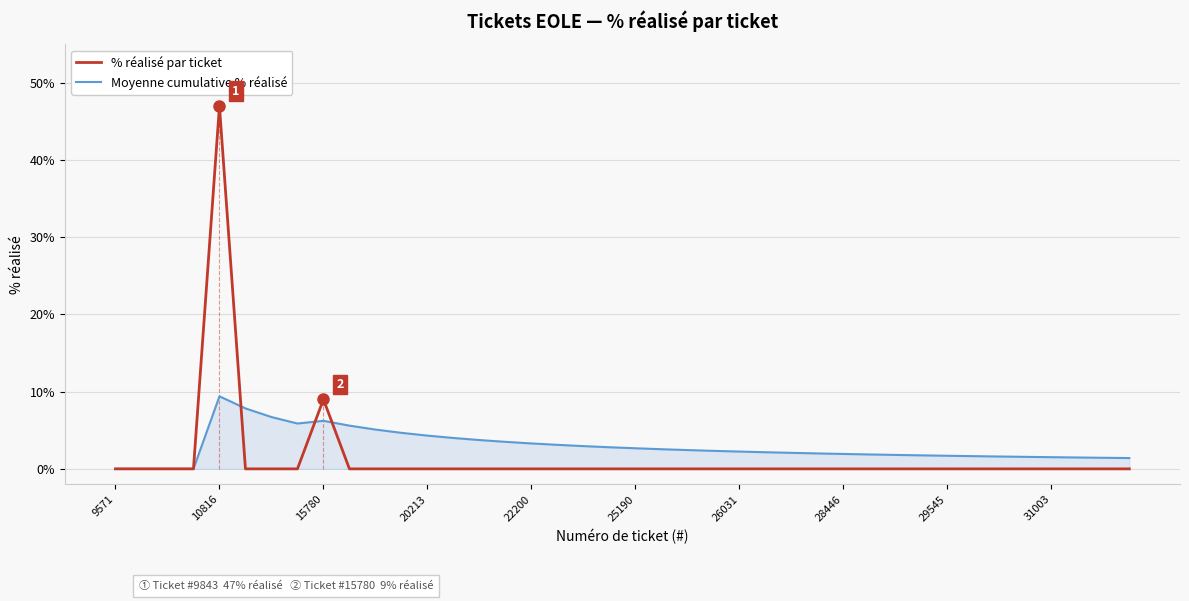

What is the highest value of the Moyenne cumulative % réalisé series?

9.4